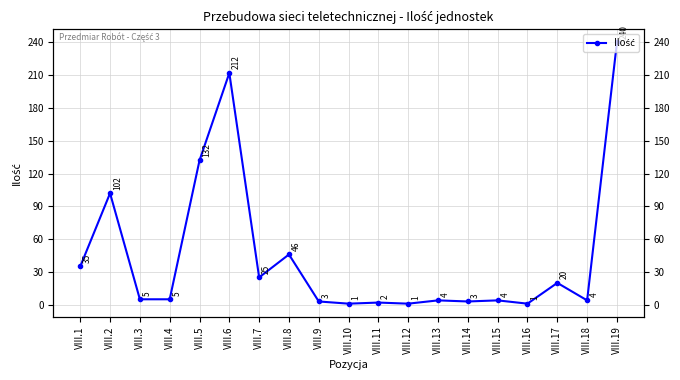

What is the value of the 6th point from the left?

212